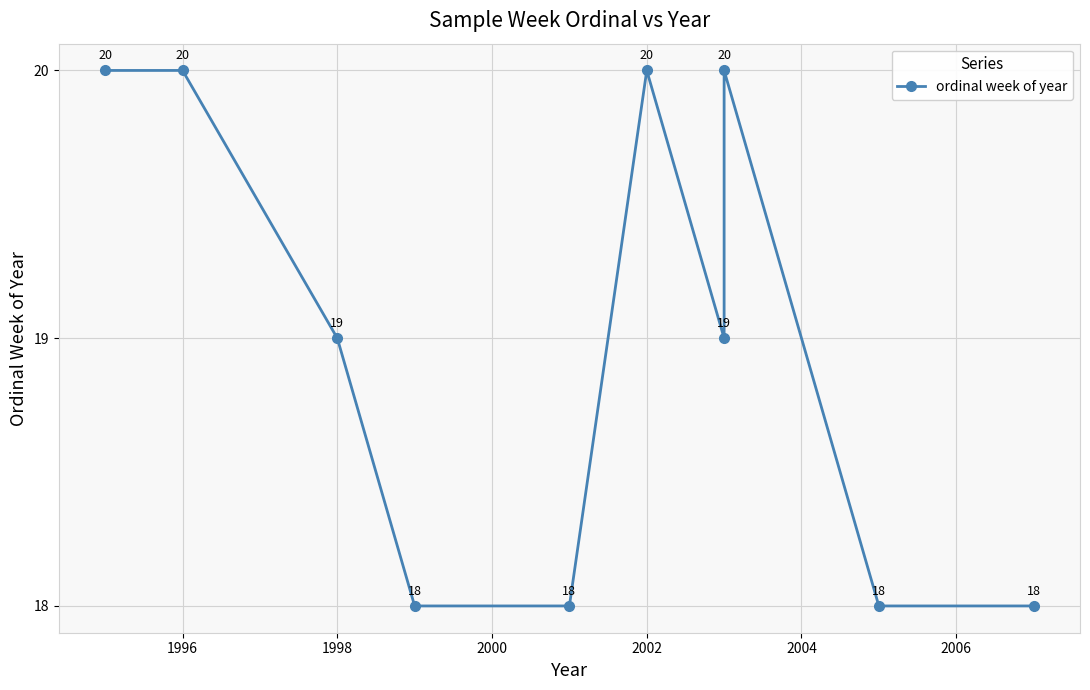

How many interior local valleys (lower than both neighbors) does the data have?

1